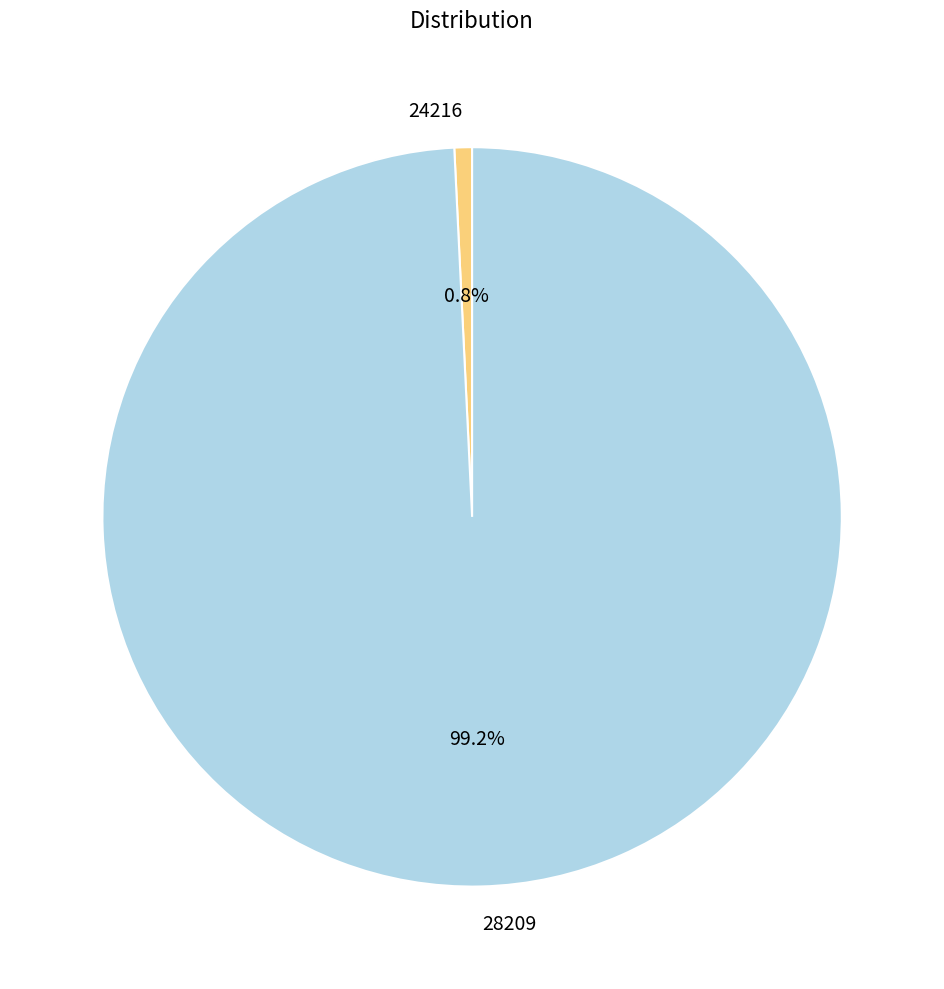

Rank the categories by value from lowest to highest.

24216, 28209